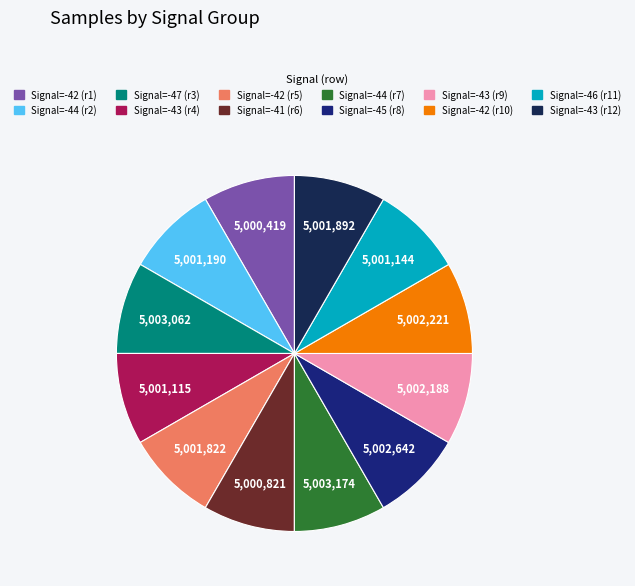

How many segments does this pie chart have?

12